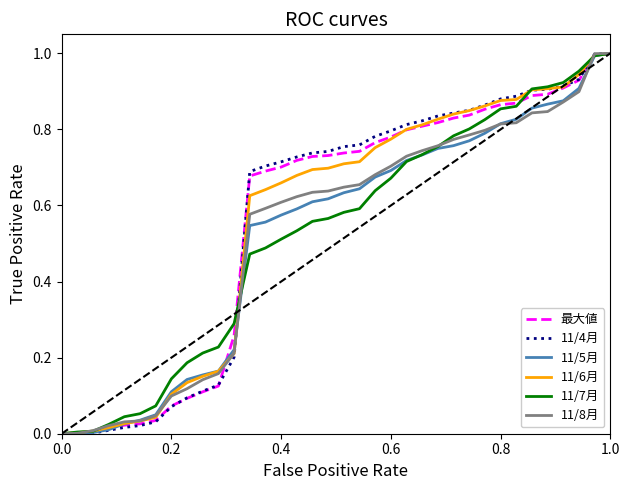

How many distinct data groups are displayed?

6